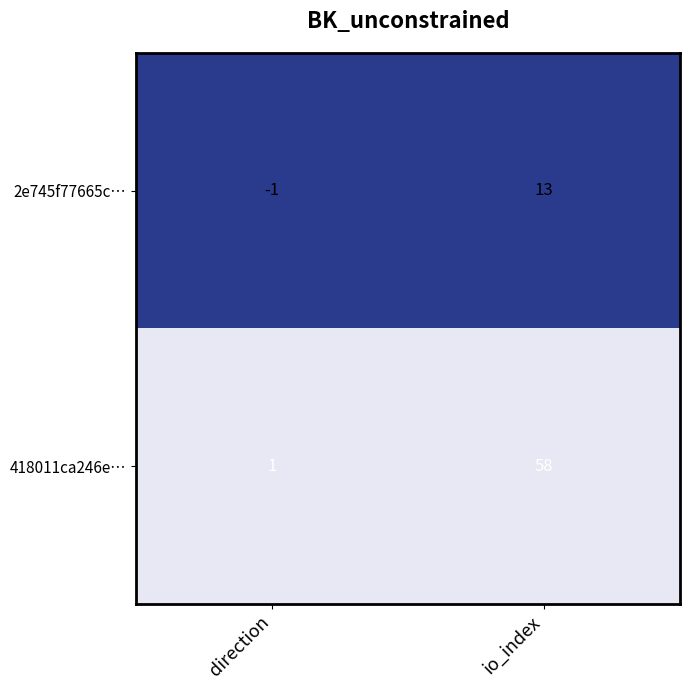

The 418011ca246e… series shows 58 at io_index. True or false?

True